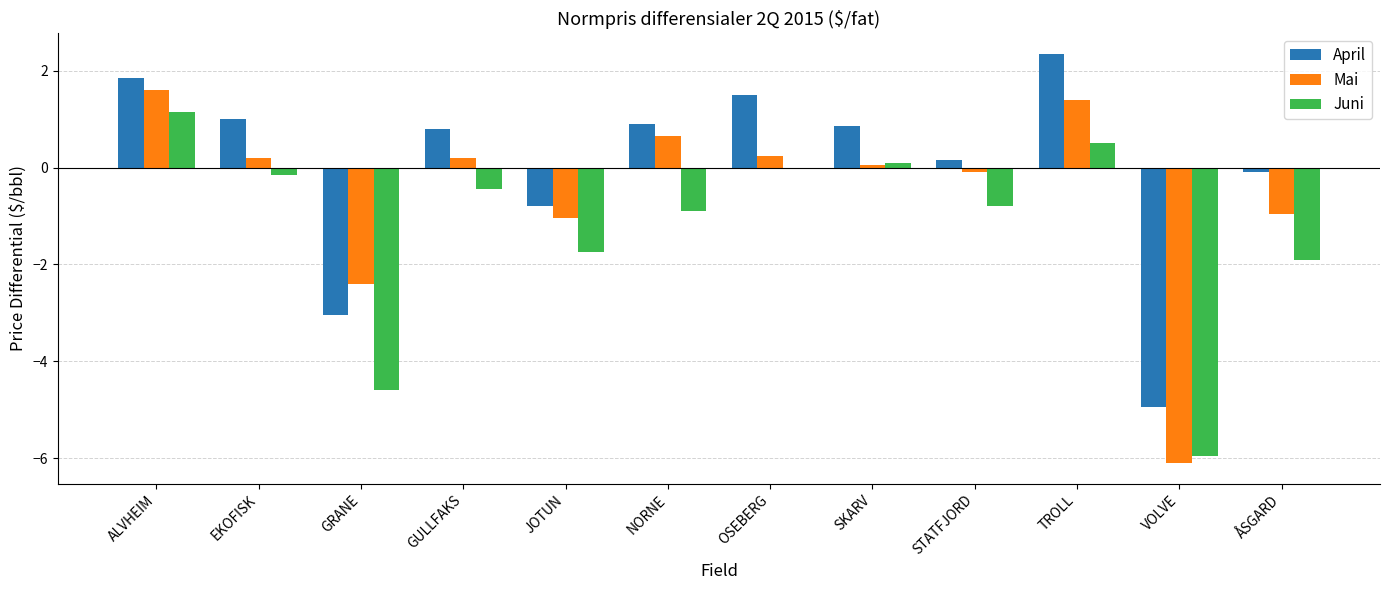

What is the sum of the Mai values at OSEBERG and JOTUN?

-0.8